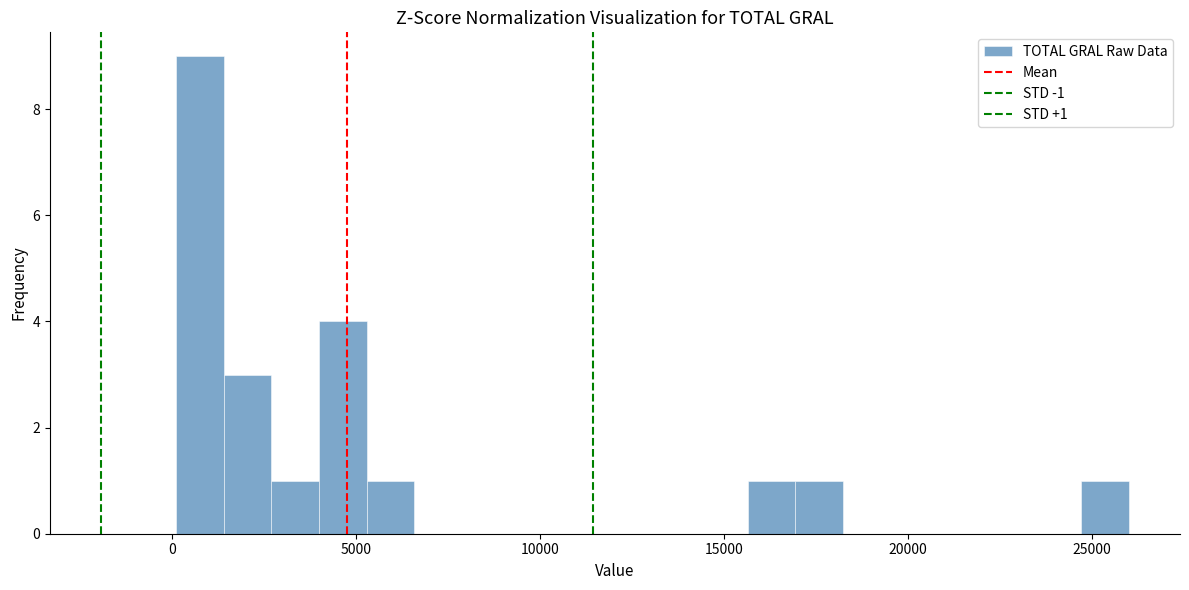

Around what value on the x-axis is the tallest bar? Give the approximate position of its centre, as read against the axis.

500